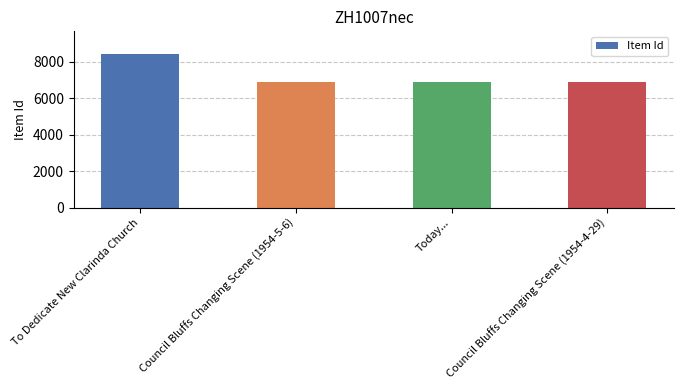

What is the label of the 4th bar from the left?

Council Bluffs Changing Scene (1954-4-29)